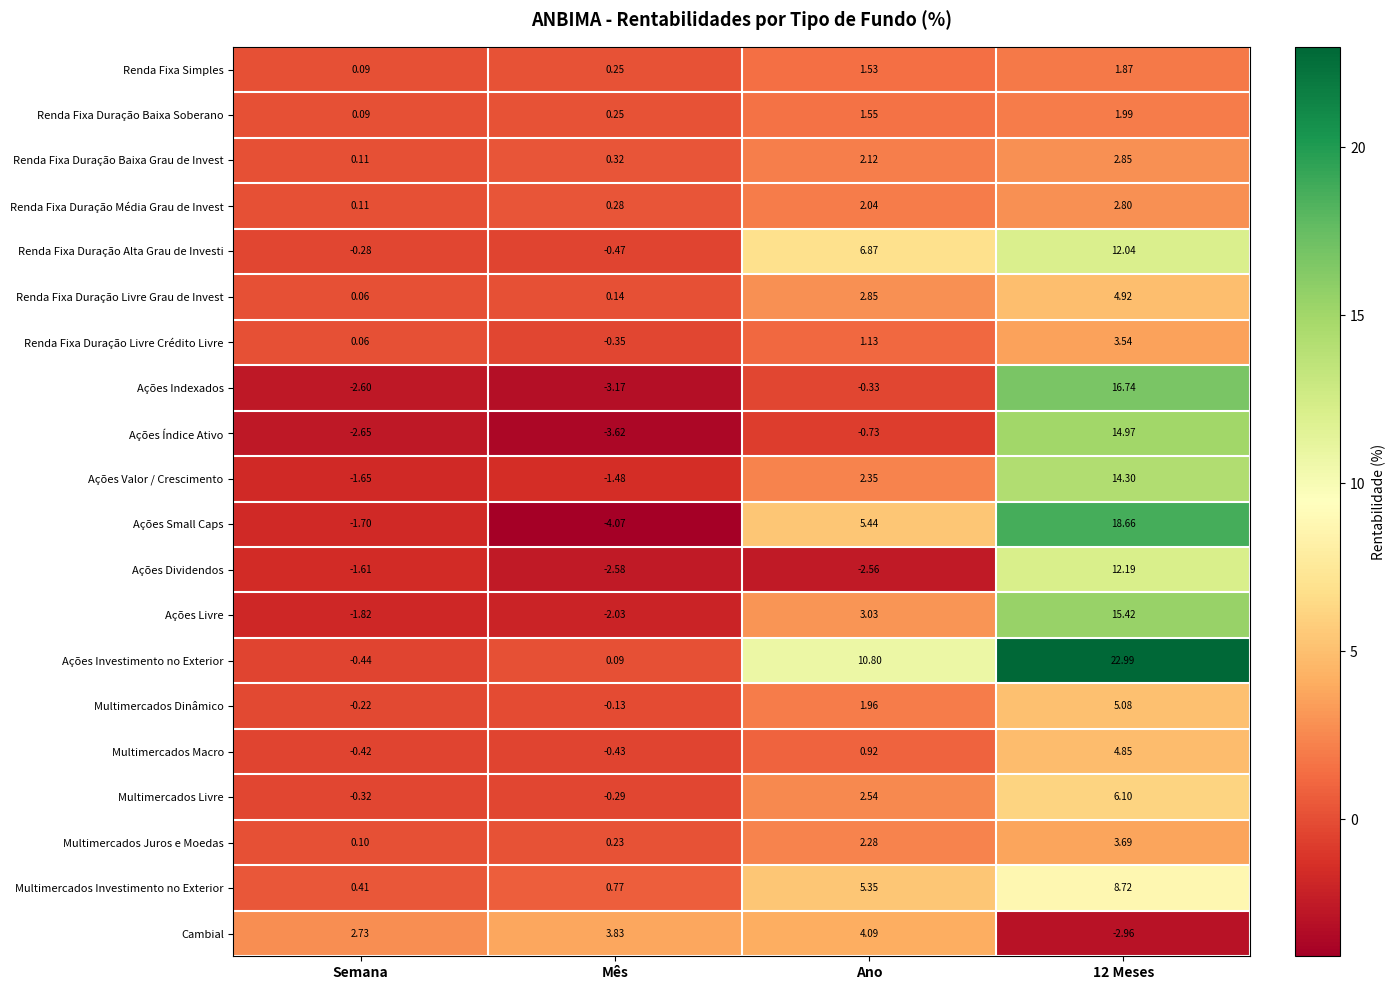

Is the value of Ações Small Caps at Ano greater than the value of Renda Fixa Duração Baixa Soberano at Ano?

Yes